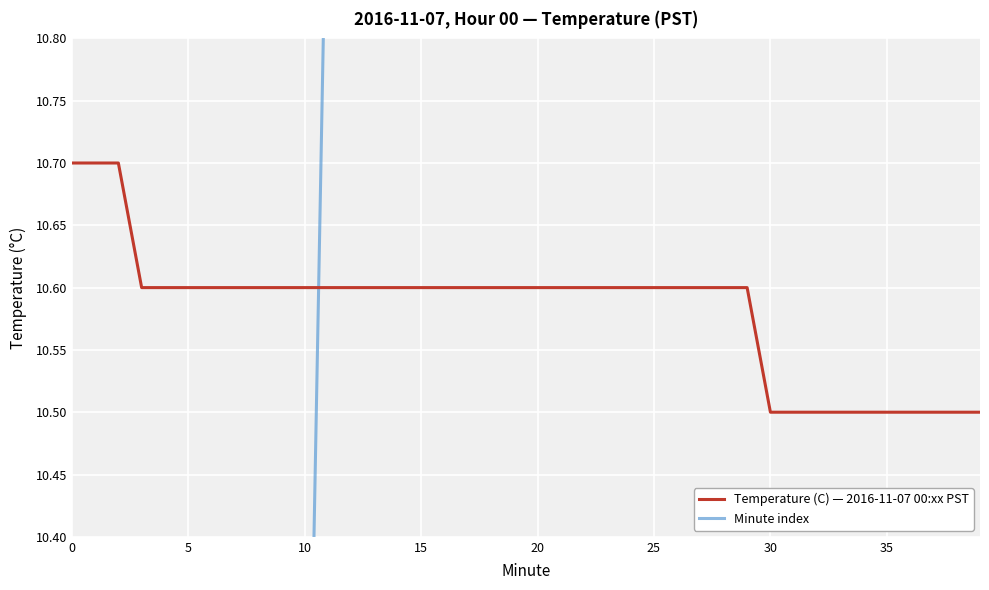

How many values in the Minute index series exceed 20?

19